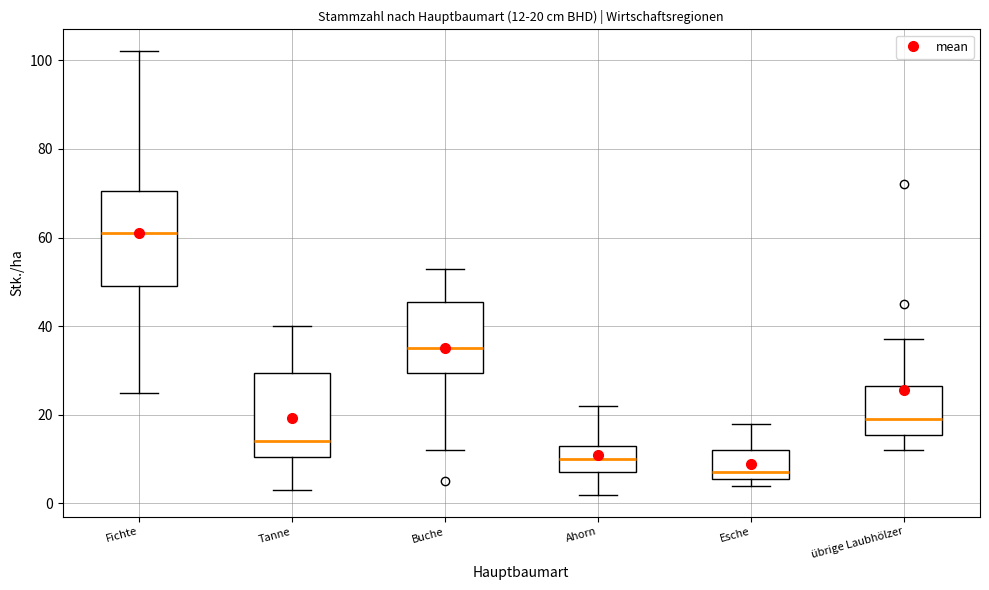

Which box has the lowest median line?

Esche